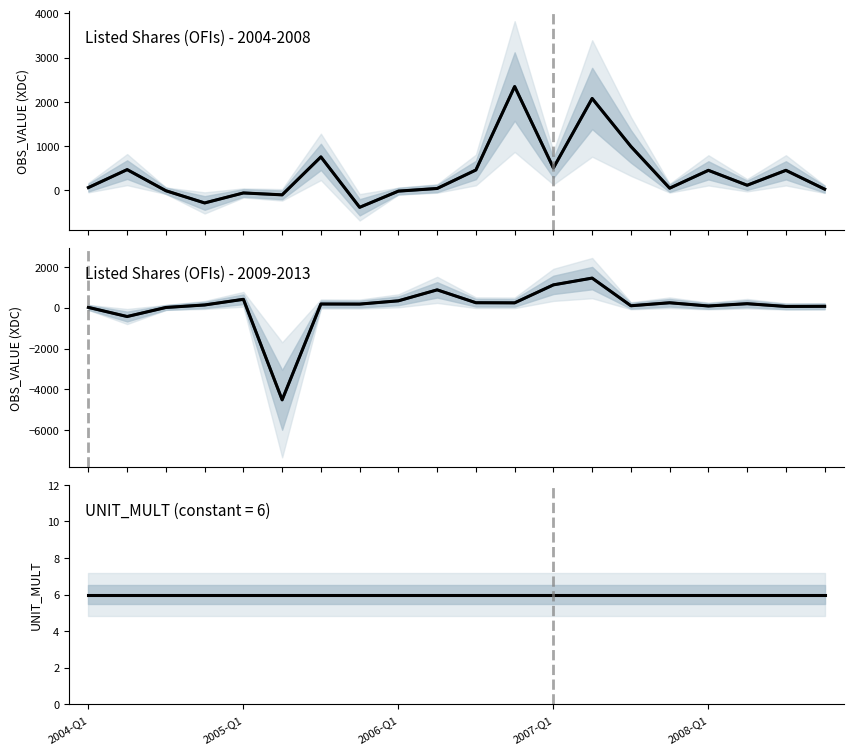

Is this an area chart (filled region under the line)?

No